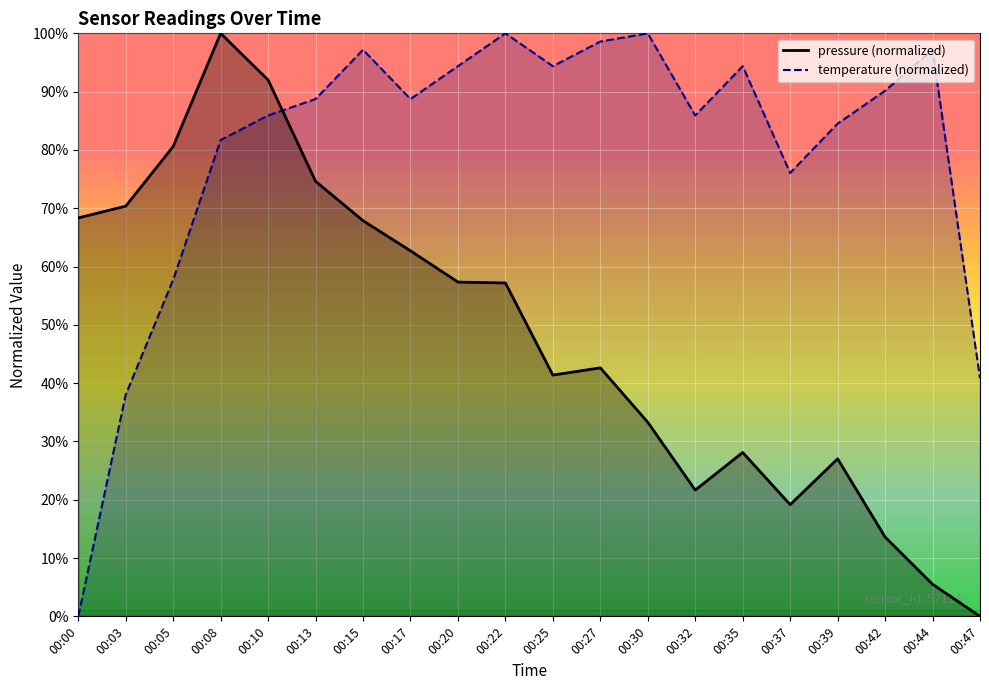

What value does the temperature series have at 00:39?

84.5